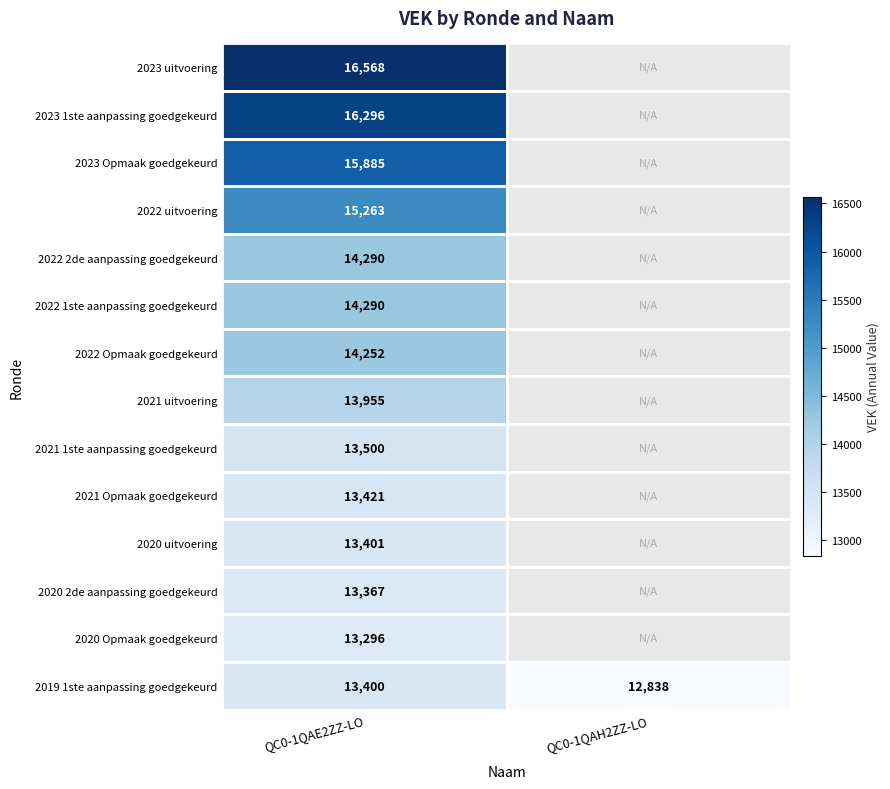

The 2022 uitvoering series shows 15263 at QC0-1QAE2ZZ-LO. True or false?

True